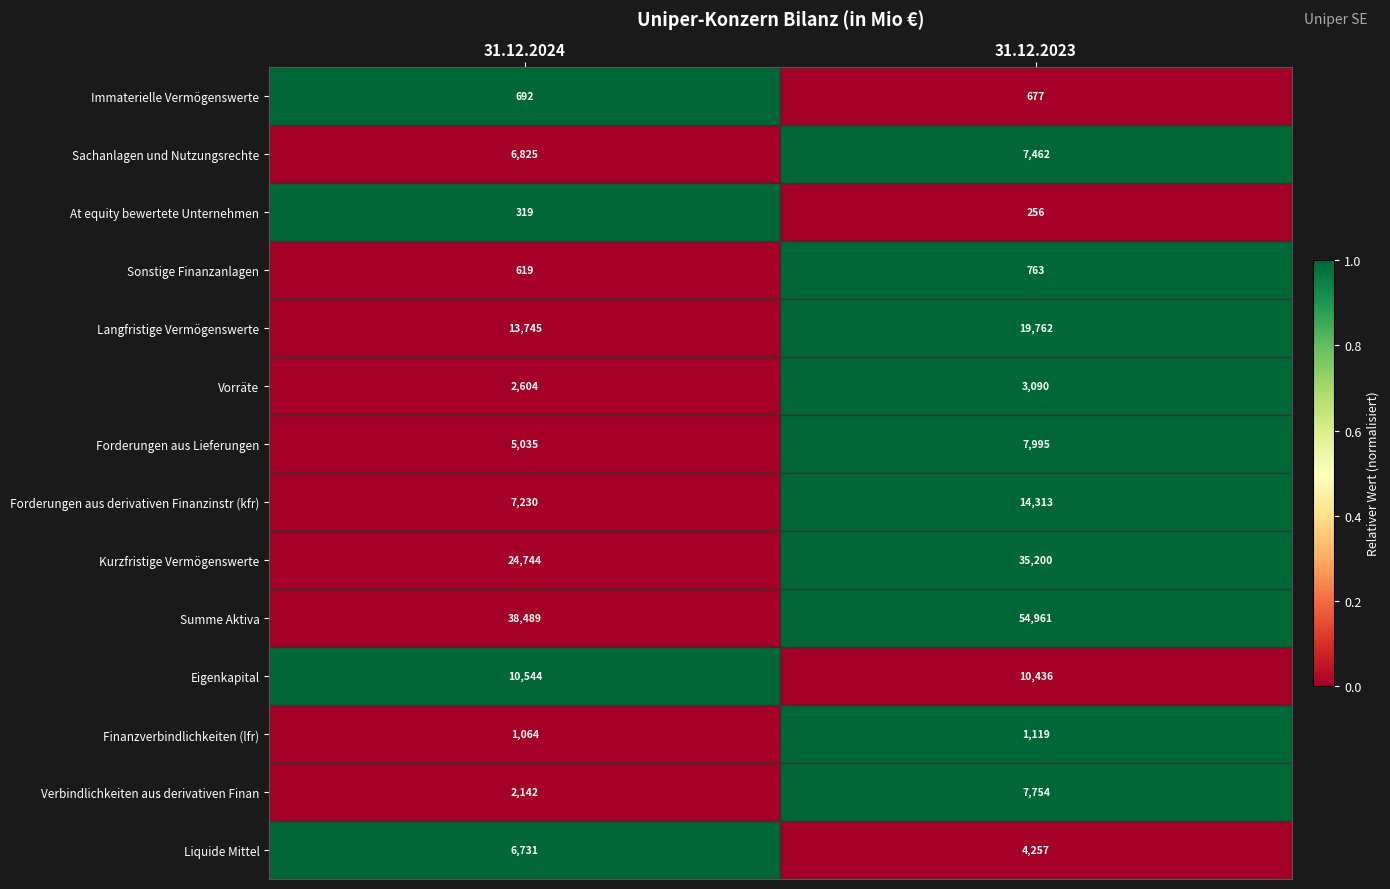

Rank the series at 31.12.2023 from highest to lowest value.

Summe Aktiva, Kurzfristige Vermögenswerte, Langfristige Vermögenswerte, Forderungen aus derivativen Finanzinstr (kfr), Eigenkapital, Forderungen aus Lieferungen, Verbindlichkeiten aus derivativen Finan, Sachanlagen und Nutzungsrechte, Liquide Mittel, Vorräte, Finanzverbindlichkeiten (lfr), Sonstige Finanzanlagen, Immaterielle Vermögenswerte, At equity bewertete Unternehmen